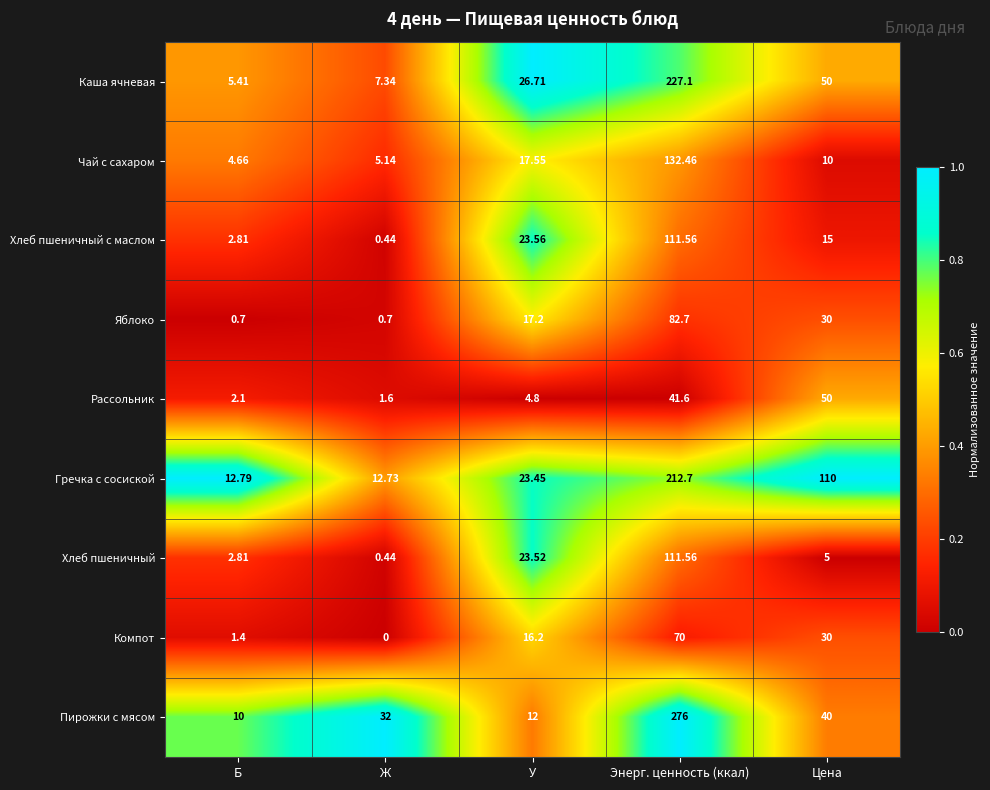

Which series has the largest range (max minus min)?

Пирожки с мясом